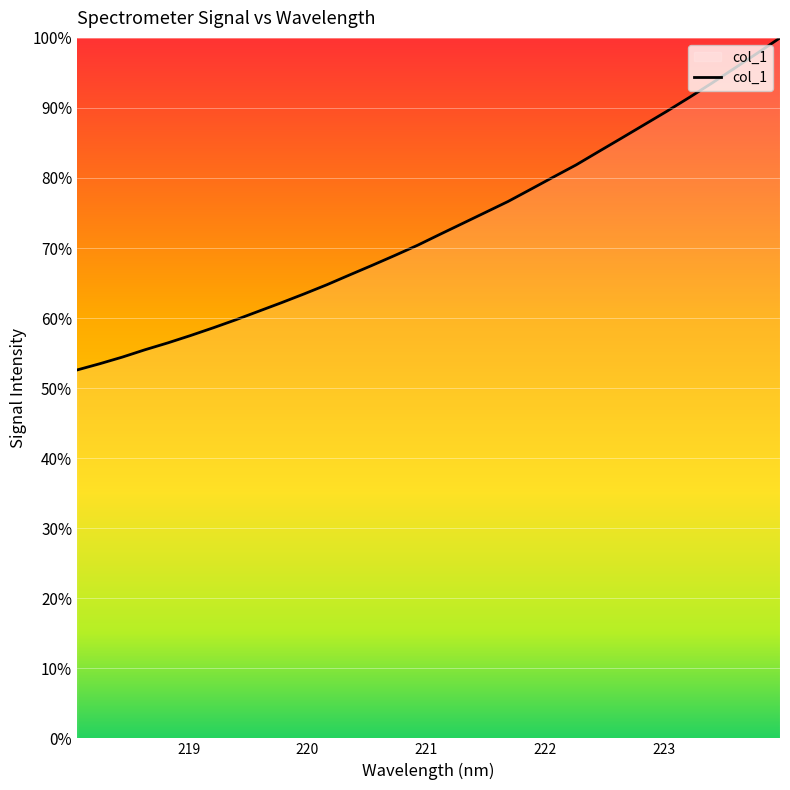

What is the difference between the maximum and minimum values?

47.4